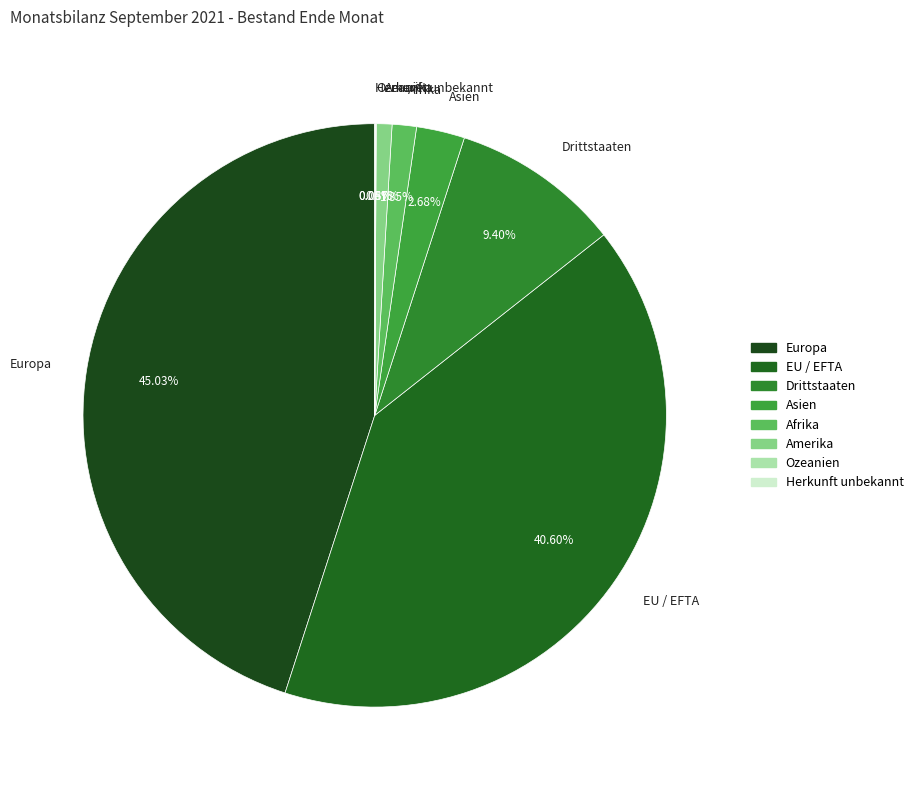

What percentage is the Afrika slice, to the nearest percent?

1%